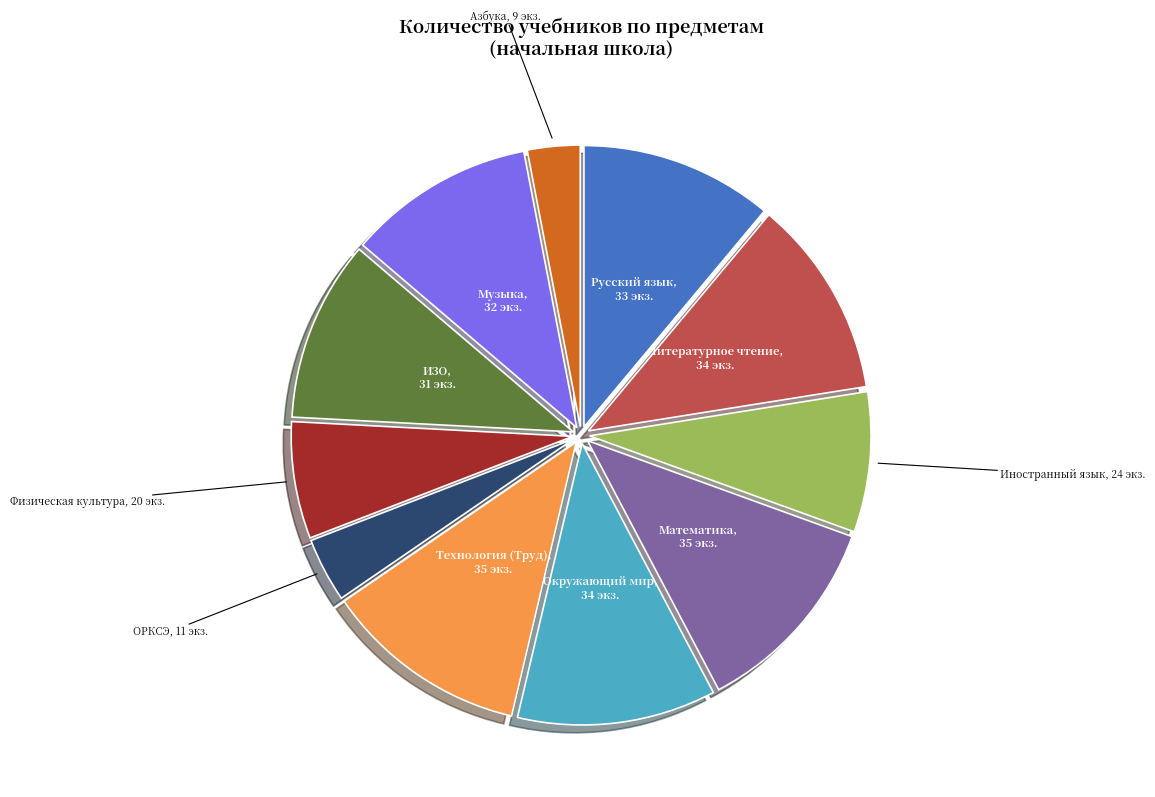

Does Математика account for over 50% of the chart?

No